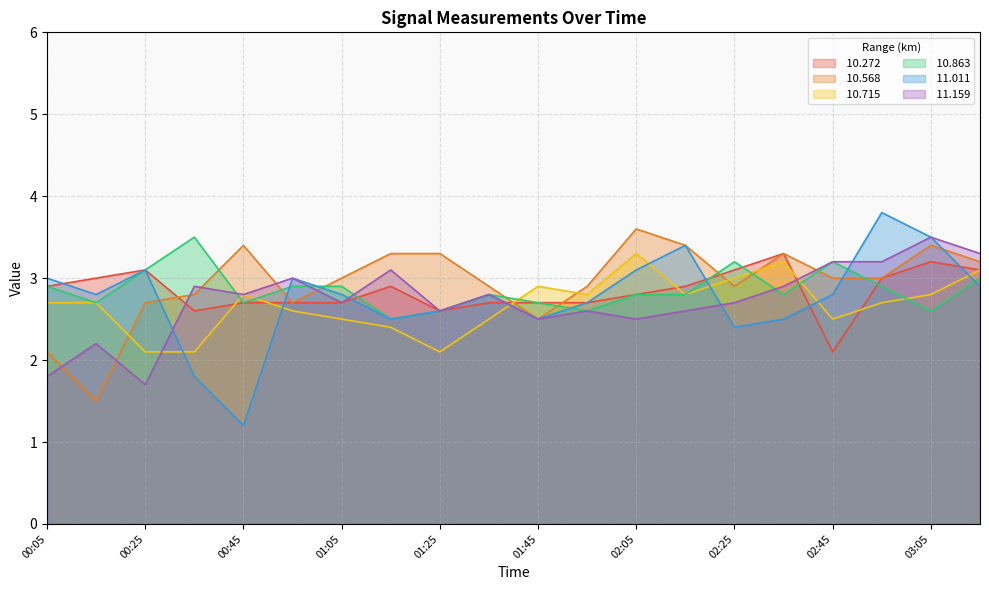

At which category is the sum across all series the highest?

03:05